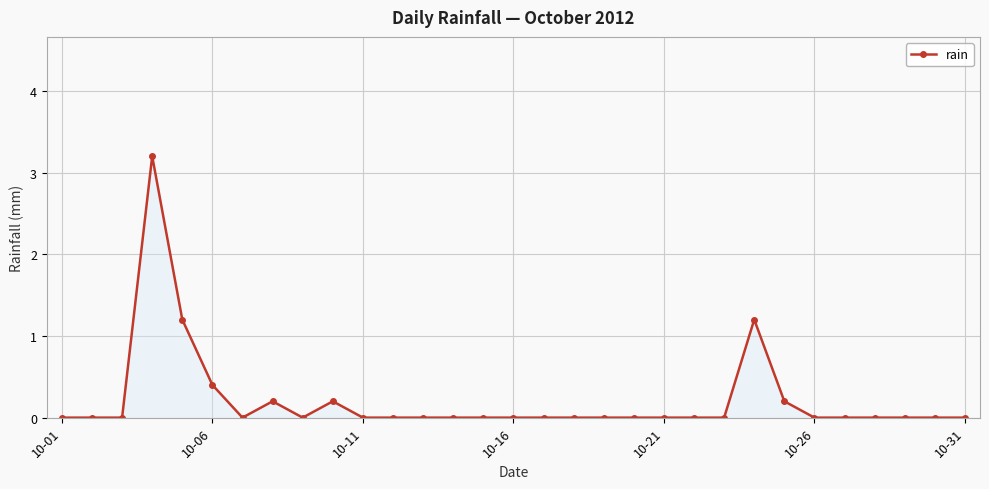

What is the average value?

0.2